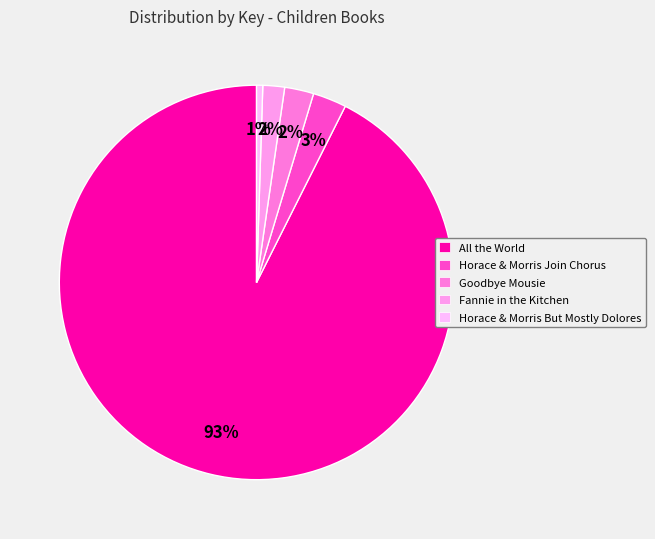

Count the number of slices in the pie.

5